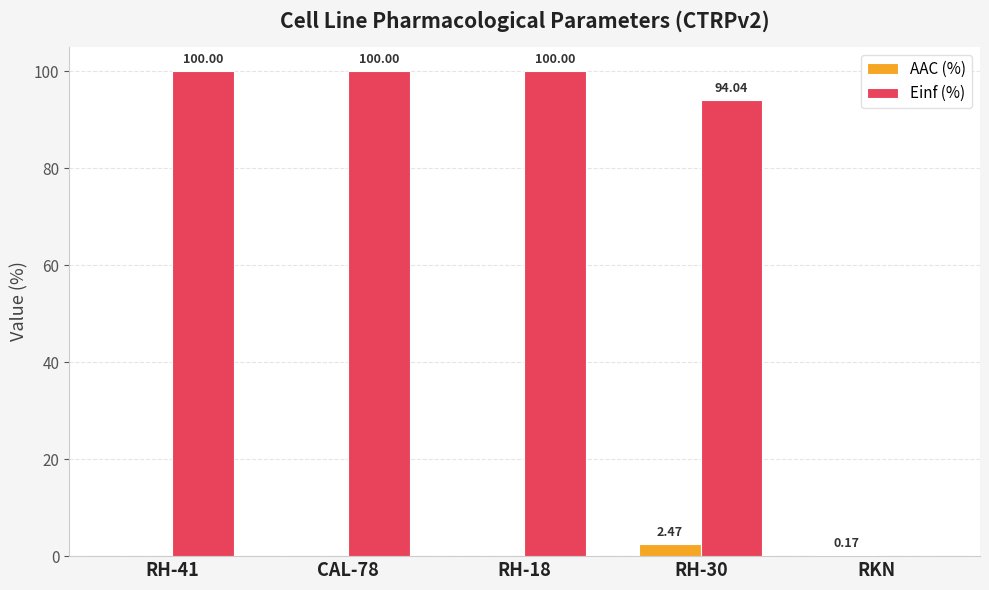

Which category has the highest value in the AAC (%) series?

RH-30